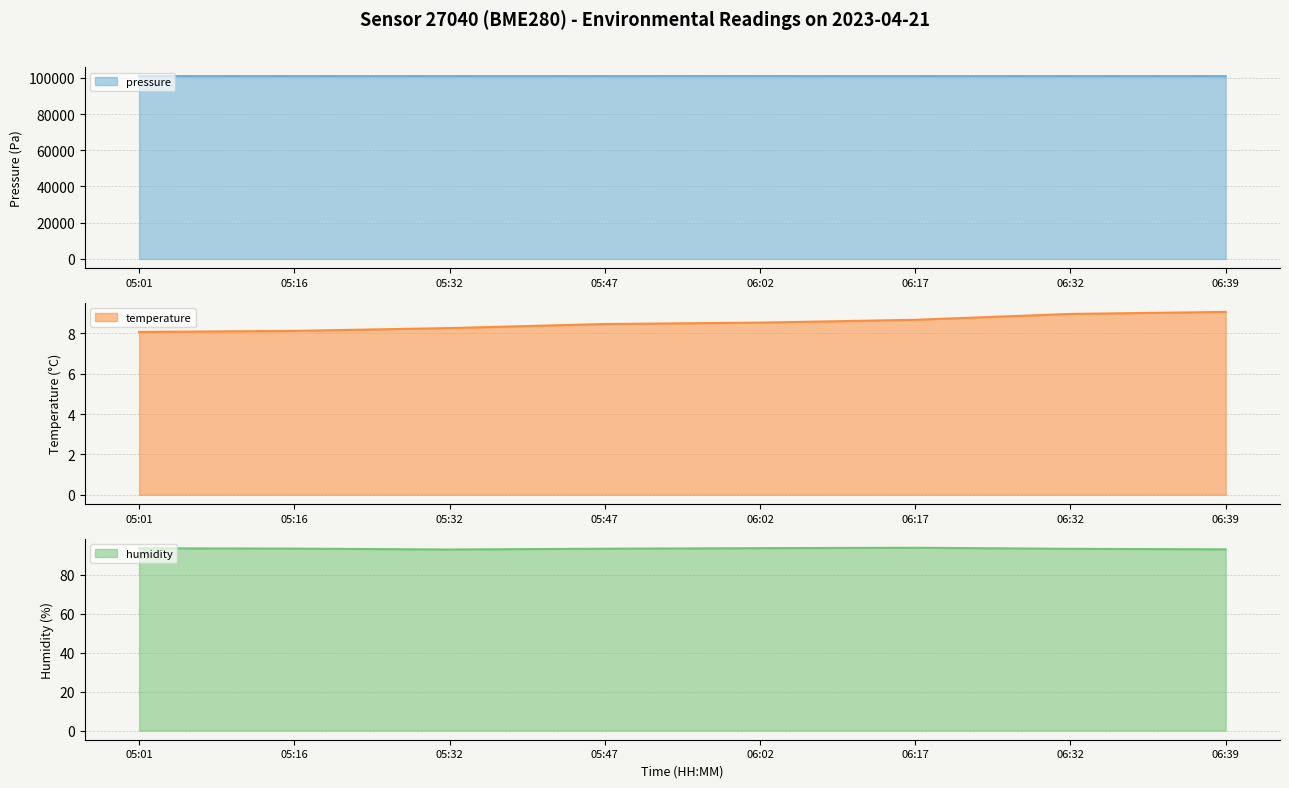

What position from the left is 06:17?

6